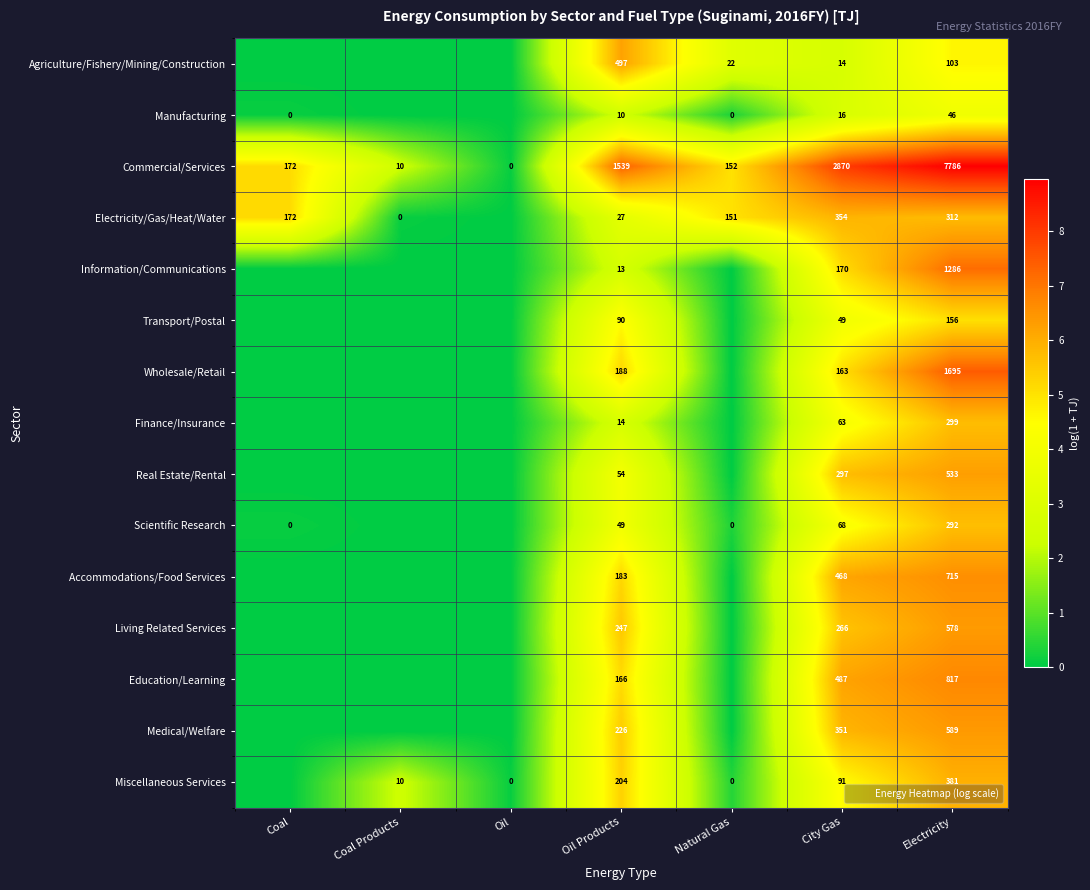

Rank the series at Natural Gas from highest to lowest value.

Commercial/Services, Electricity/Gas/Heat/Water, Agriculture/Fishery/Mining/Construction, Miscellaneous Services, Manufacturing, Scientific Research, Information/Communications, Transport/Postal, Wholesale/Retail, Finance/Insurance, Real Estate/Rental, Accommodations/Food Services, Living Related Services, Education/Learning, Medical/Welfare